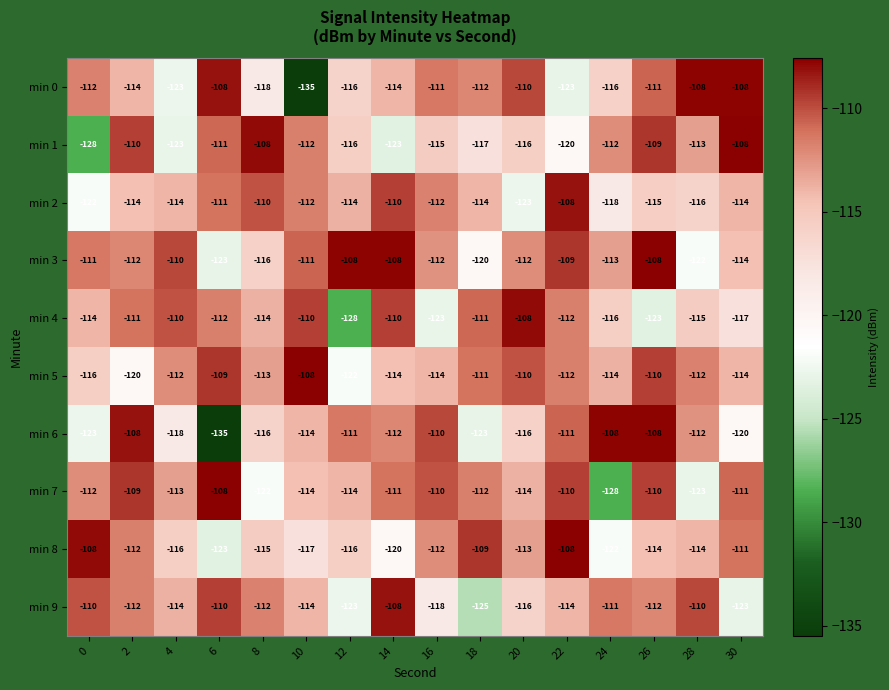

Which series changed the most between 24 and 30?

min 7